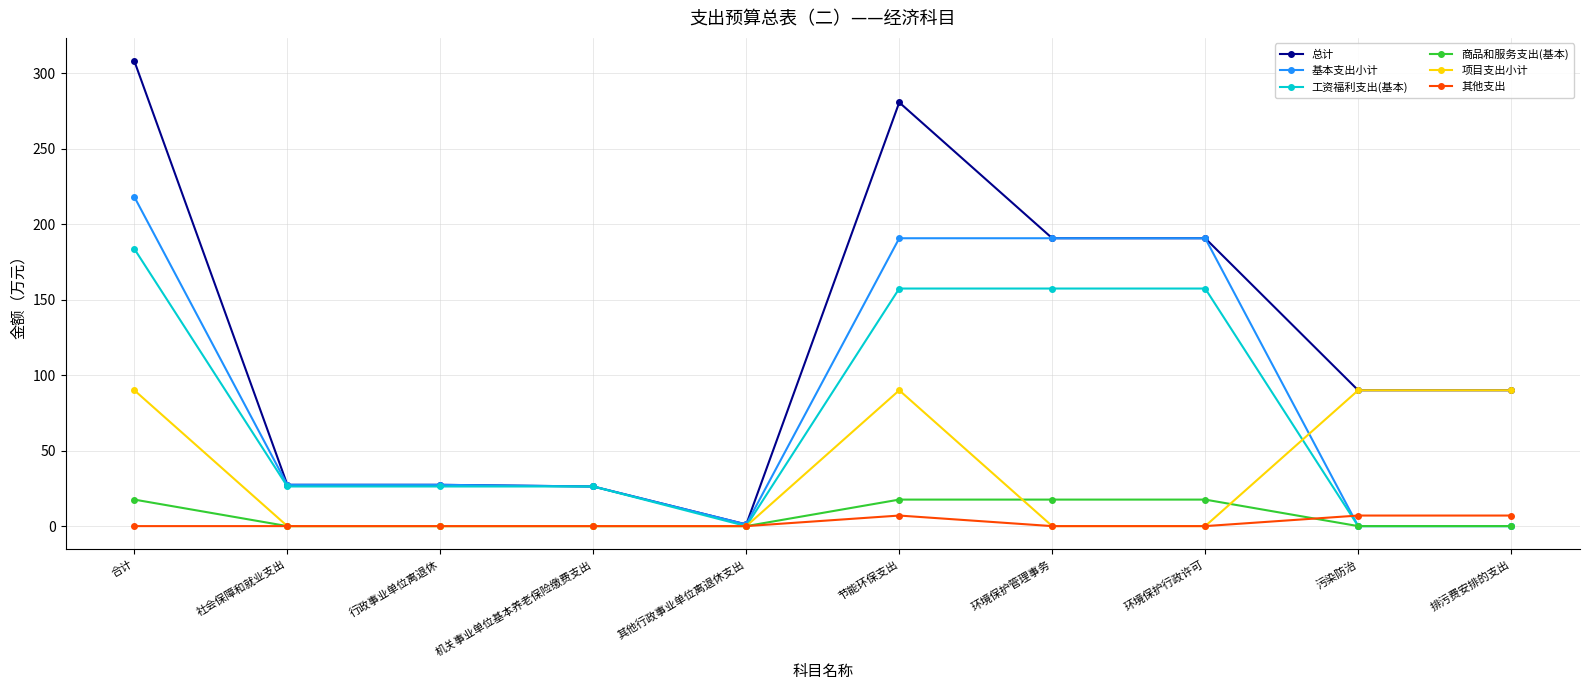

How many series are shown in this chart?

6